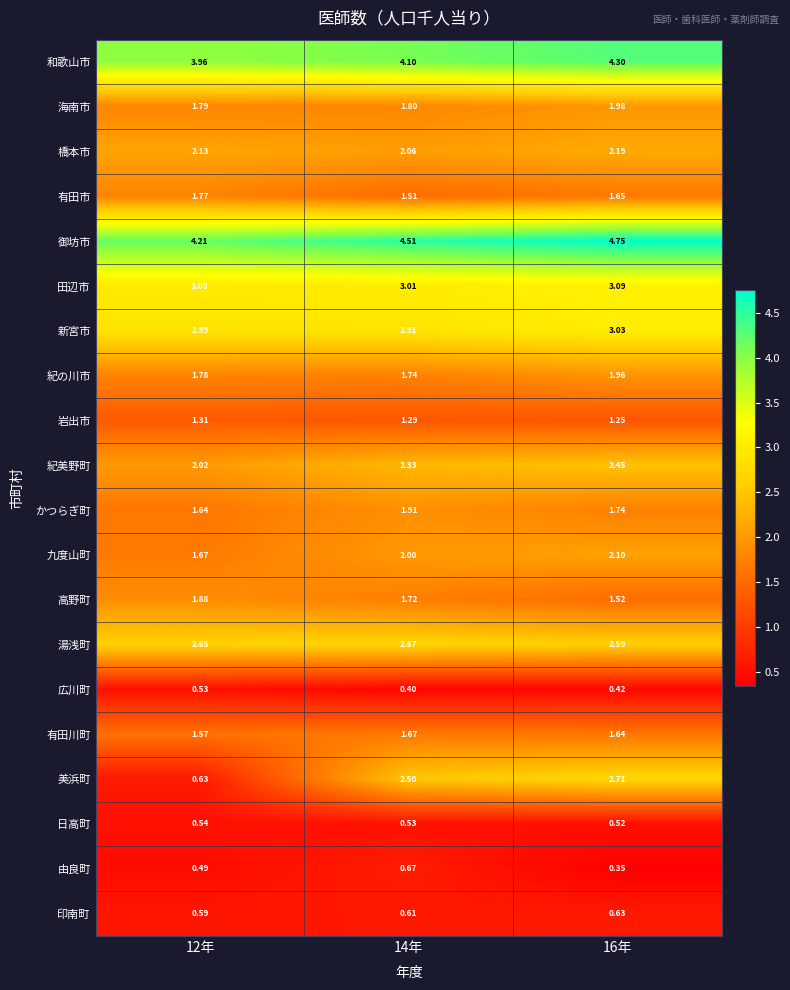

Which series has the largest total across all categories?

御坊市